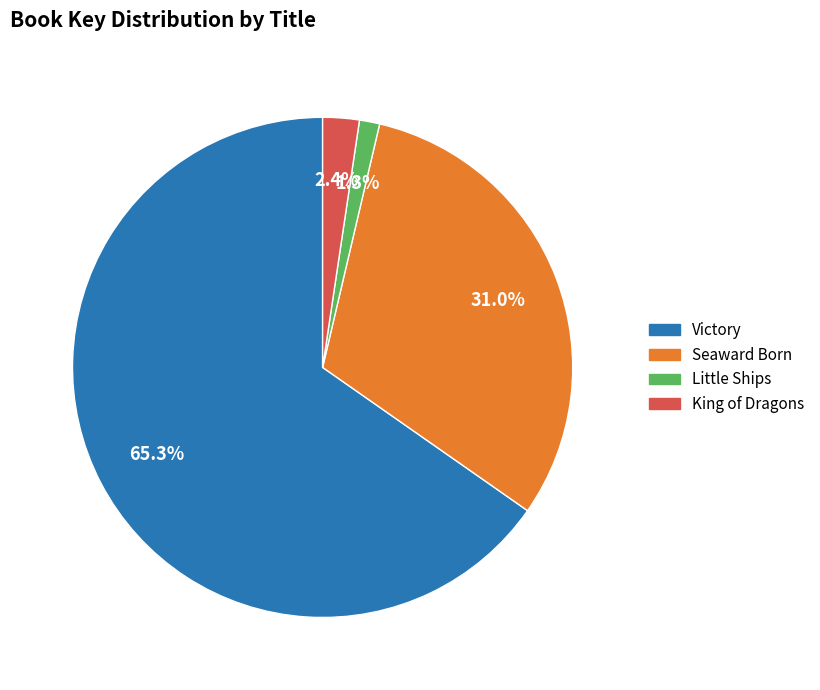

True or false: Victory accounts for 80% of the total.

False